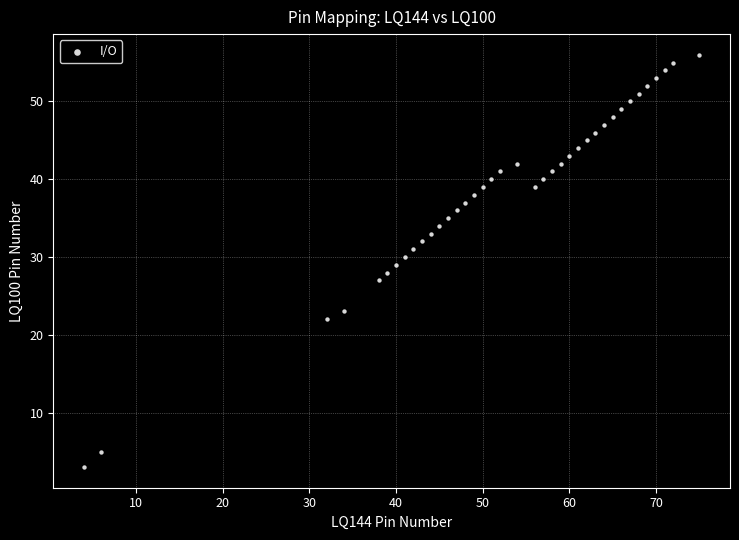

What is the range of Y values (max minus min)?

53